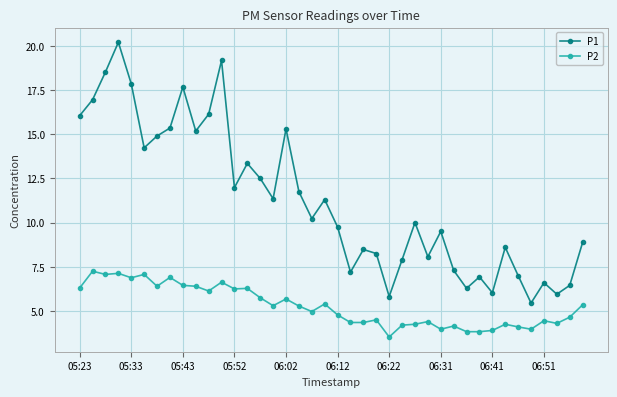

List the series in order of their peak value, lowest first.

P2, P1